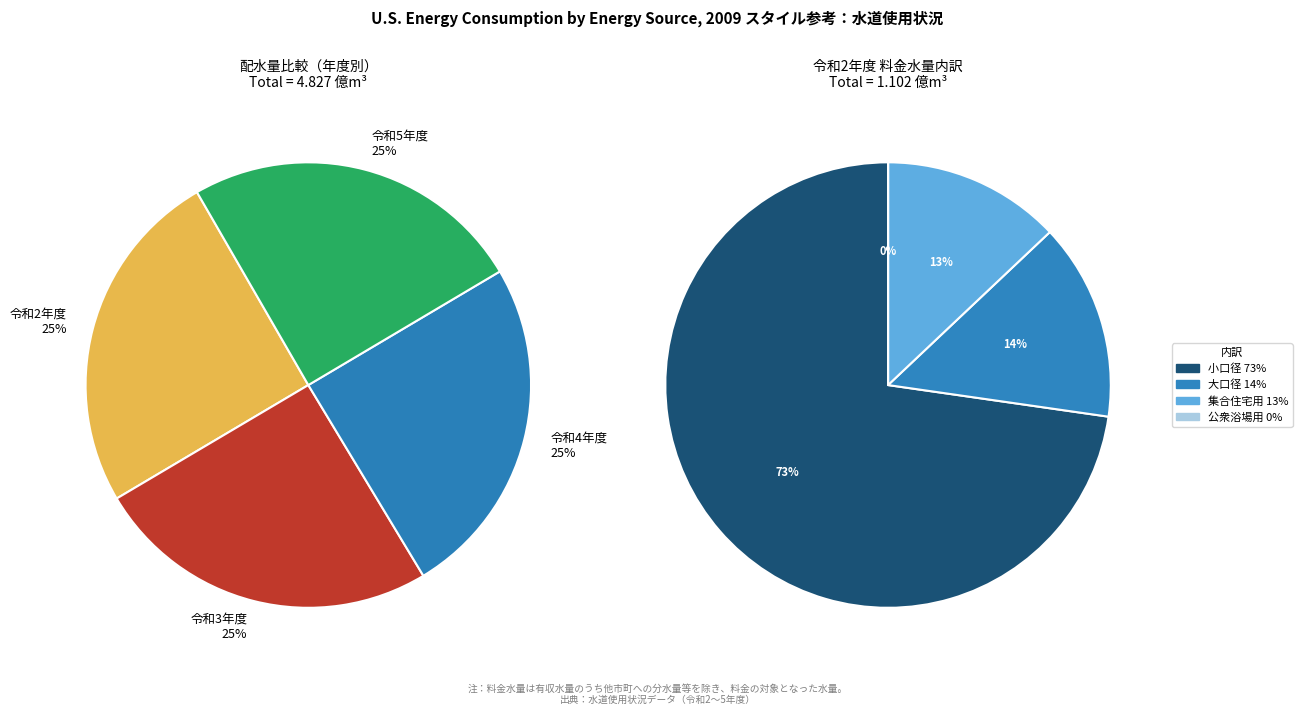

What is the total percentage of 令和2年度 and 令和4年度?

50.1%